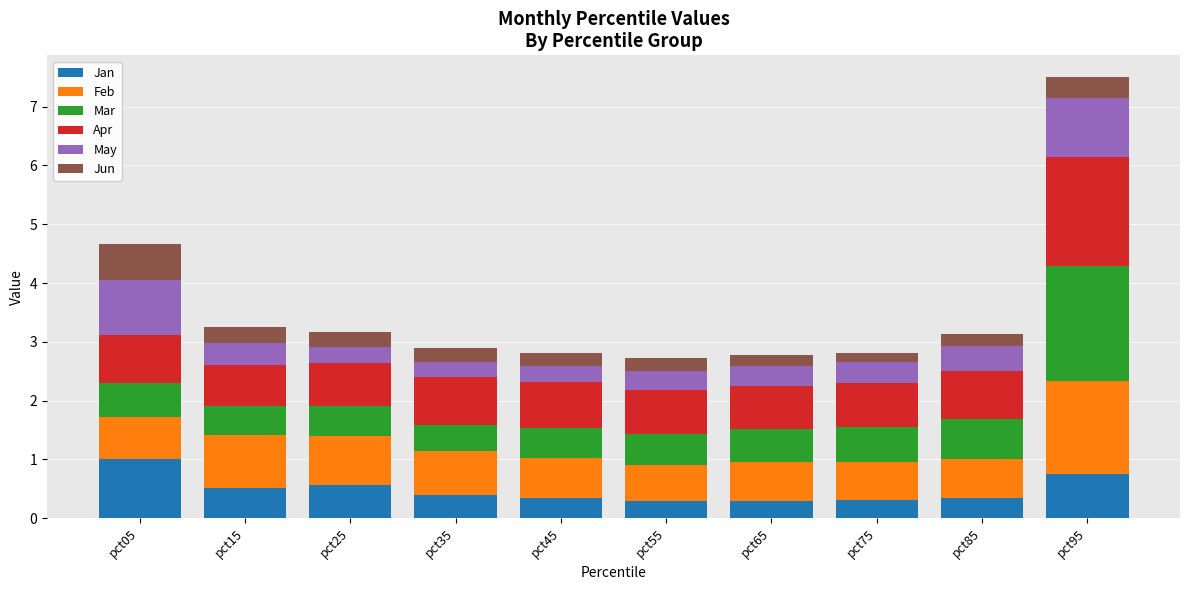

How many data points does each series have?

10